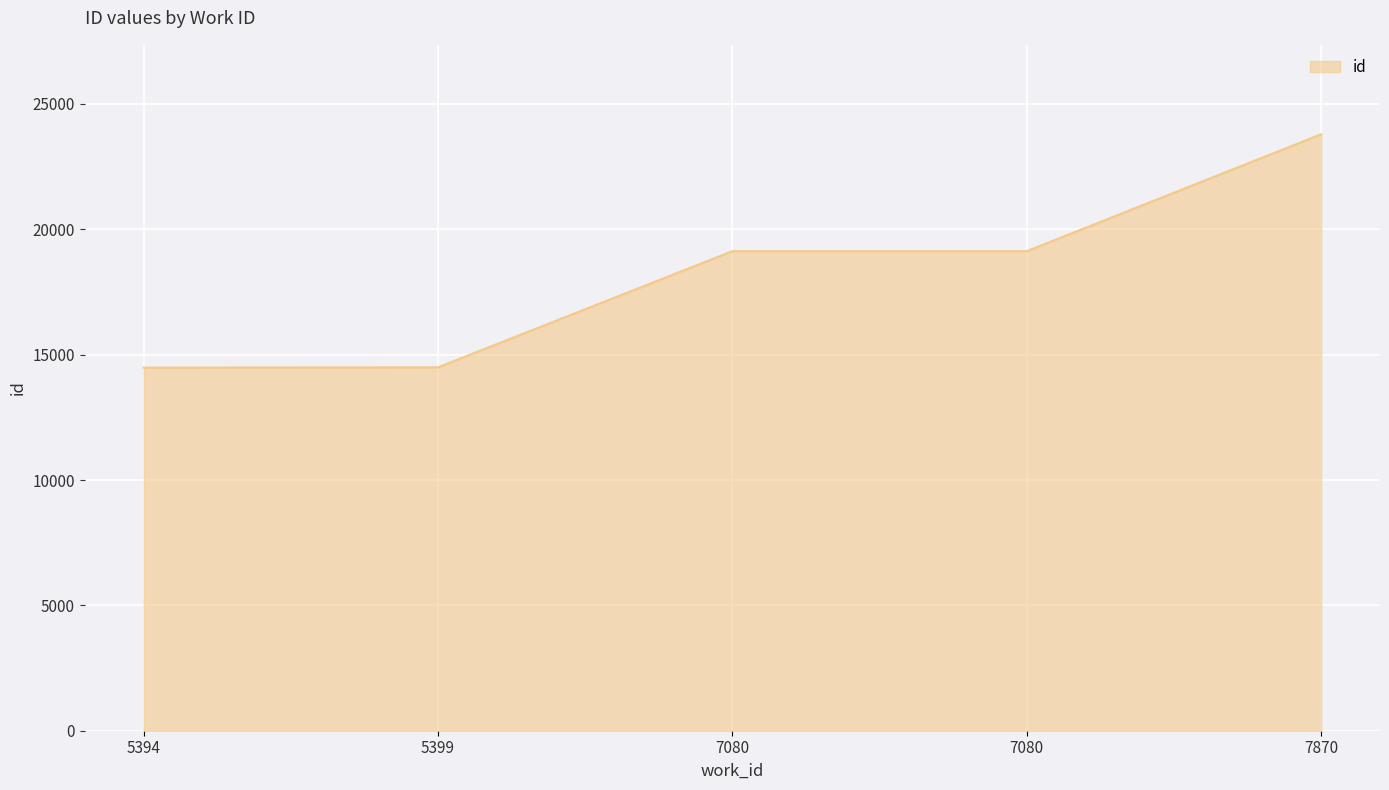

Does the chart have visible grid lines?

Yes